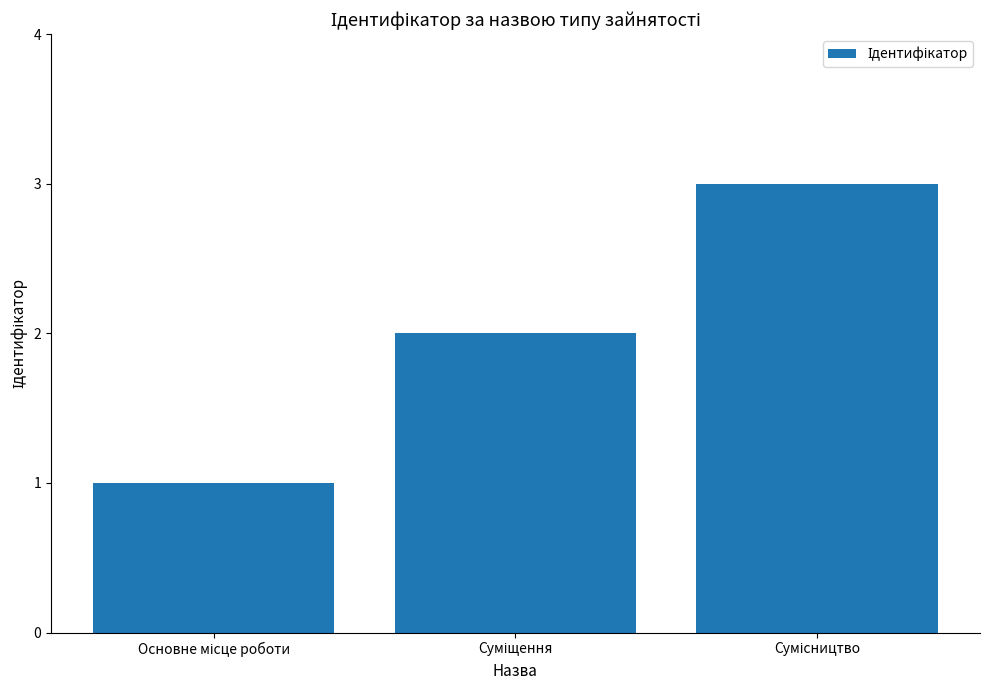

What is the sum of all values?

6